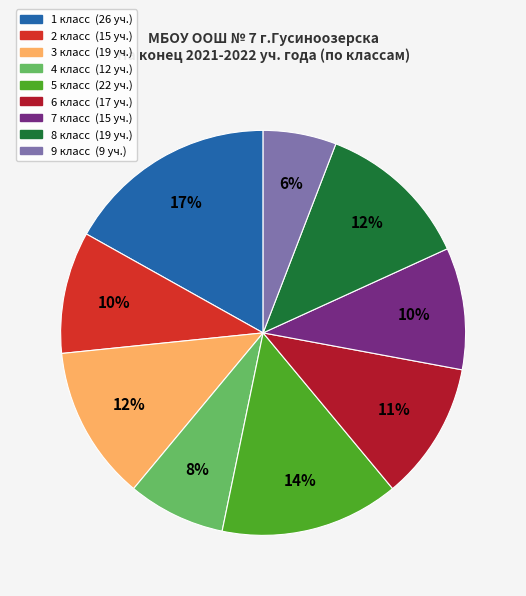

To the nearest percent, what portion does 5 класс represent?

14%